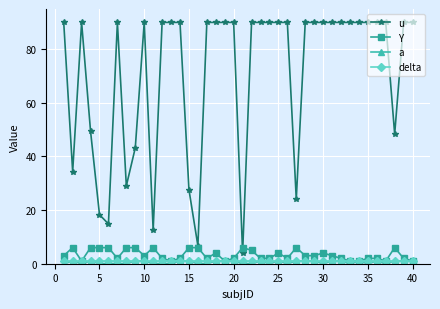

Which series has the largest total across all categories?

u